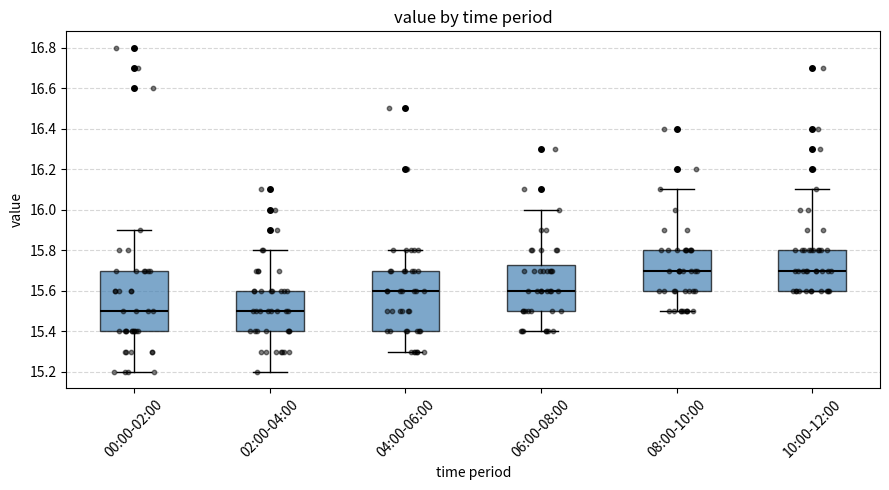

Reading left to right, read every box against the y-axis: the position of its median line, the range the box covers, and the ends of its whiskers. The values are not printed on the chart, so give them approximately, as read against the axis.

00:00-02:00: median 15.50, box 15.40 to 15.70, whiskers 15.20 to 15.90
02:00-04:00: median 15.50, box 15.40 to 15.60, whiskers 15.20 to 15.80
04:00-06:00: median 15.60, box 15.40 to 15.70, whiskers 15.30 to 15.80
06:00-08:00: median 15.60, box 15.50 to 15.72, whiskers 15.40 to 16.00
08:00-10:00: median 15.70, box 15.60 to 15.80, whiskers 15.50 to 16.10
10:00-12:00: median 15.70, box 15.60 to 15.80, whiskers 15.60 to 16.10